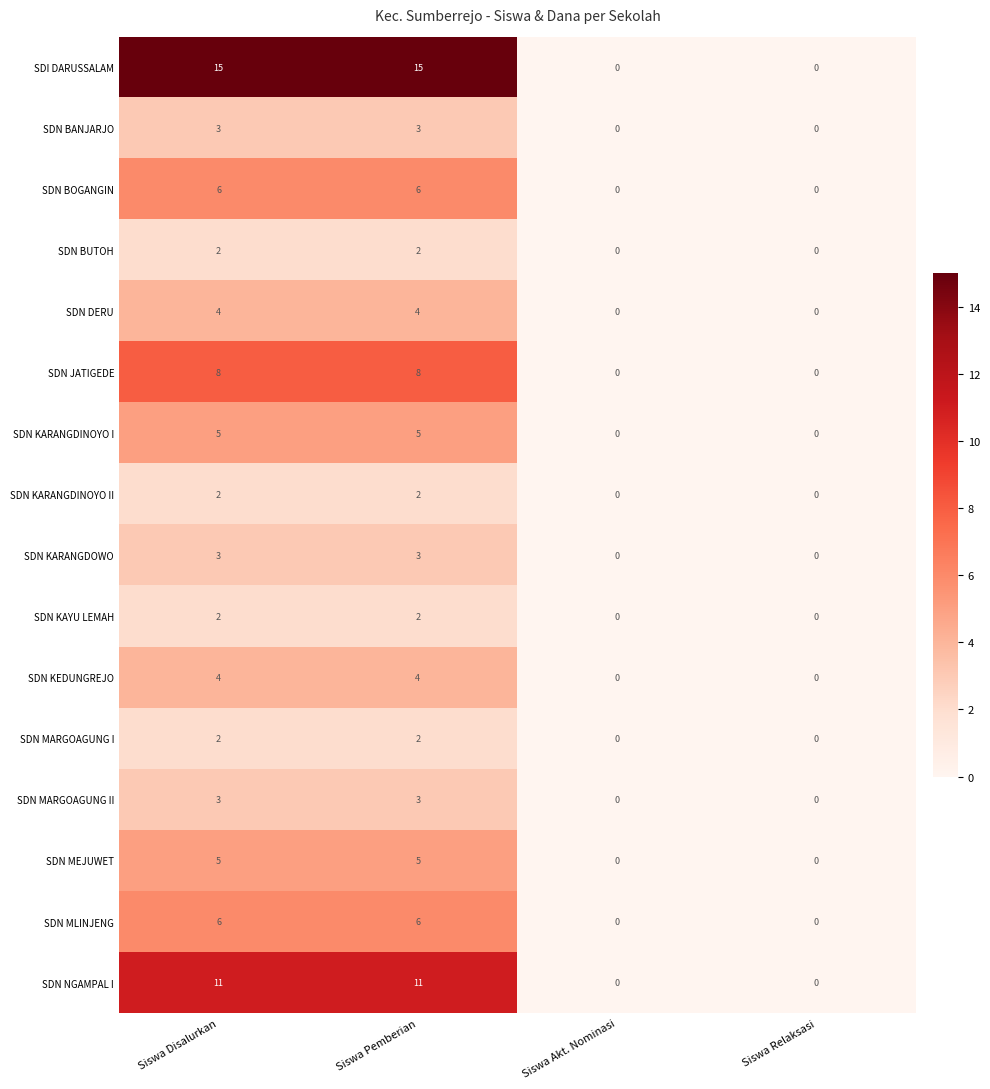

What is the total value across all series at Siswa Pemberian?

81